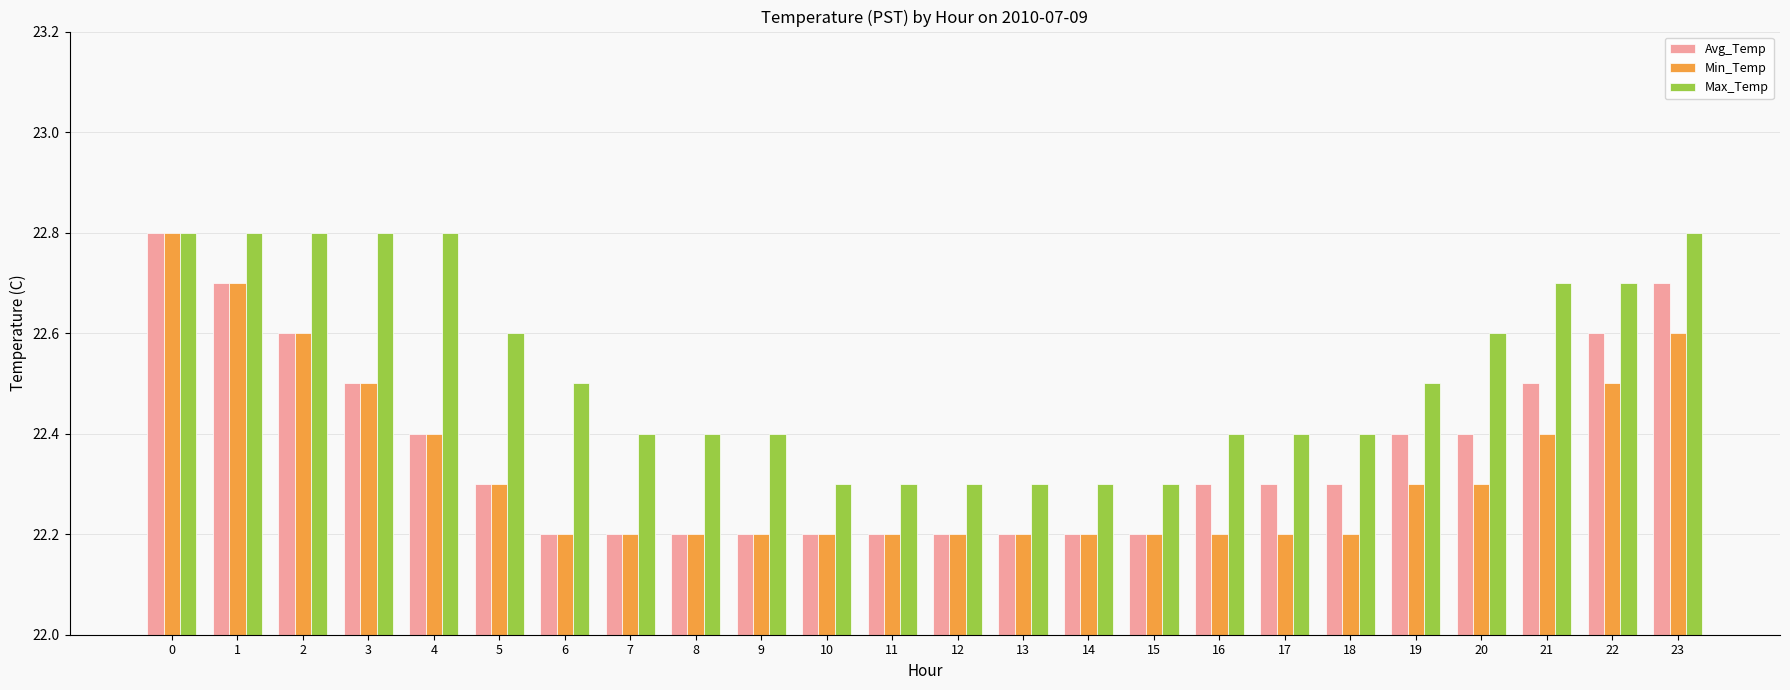

What are all the series names shown in the legend?

Avg_Temp, Min_Temp, Max_Temp